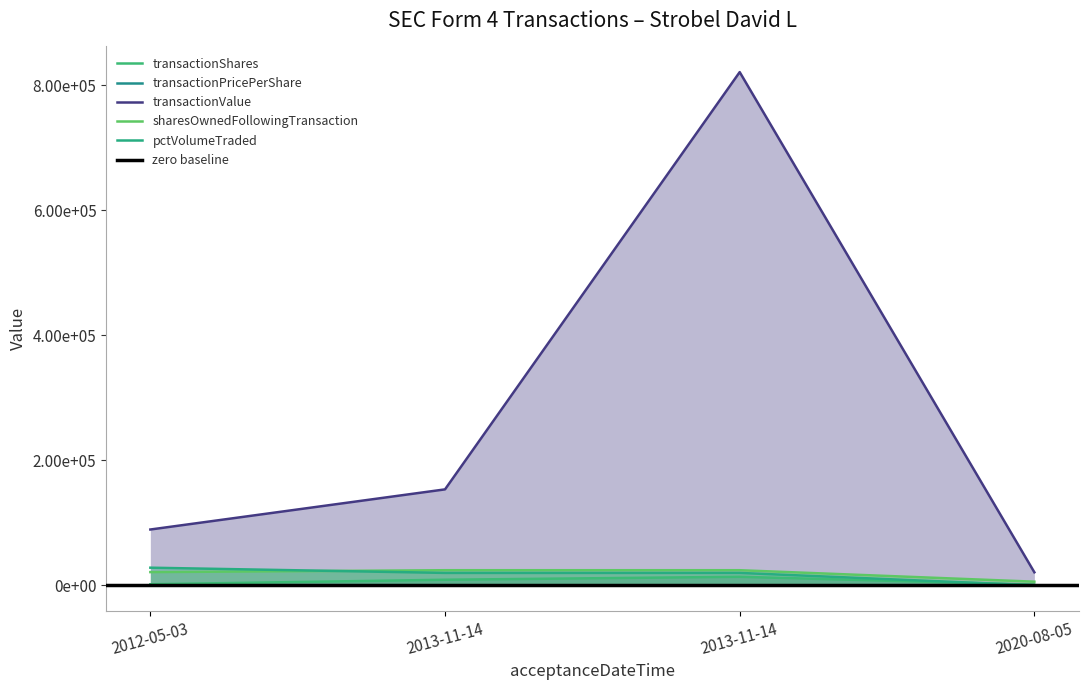

Which category has the highest value in the transactionValue series?

2013-11-14